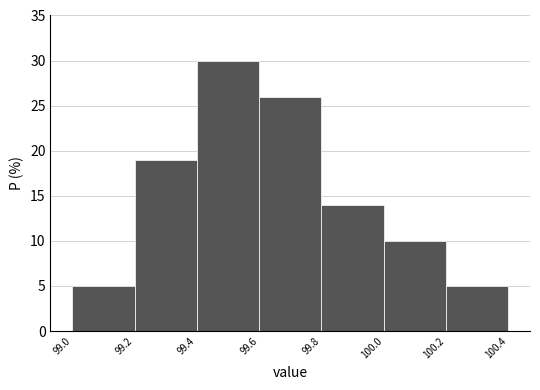

Reading left to right, transcribe this chart: for each bar, give the range it covers on the x-axis and its height. The values are not printed on the chart, so give them approximately, as read against the axis.

99.0 to 99.2: 5
99.2 to 99.4: 19
99.4 to 99.6: 30
99.6 to 99.8: 26
99.8 to 100.0: 14
100.0 to 100.2: 10
100.2 to 100.4: 5